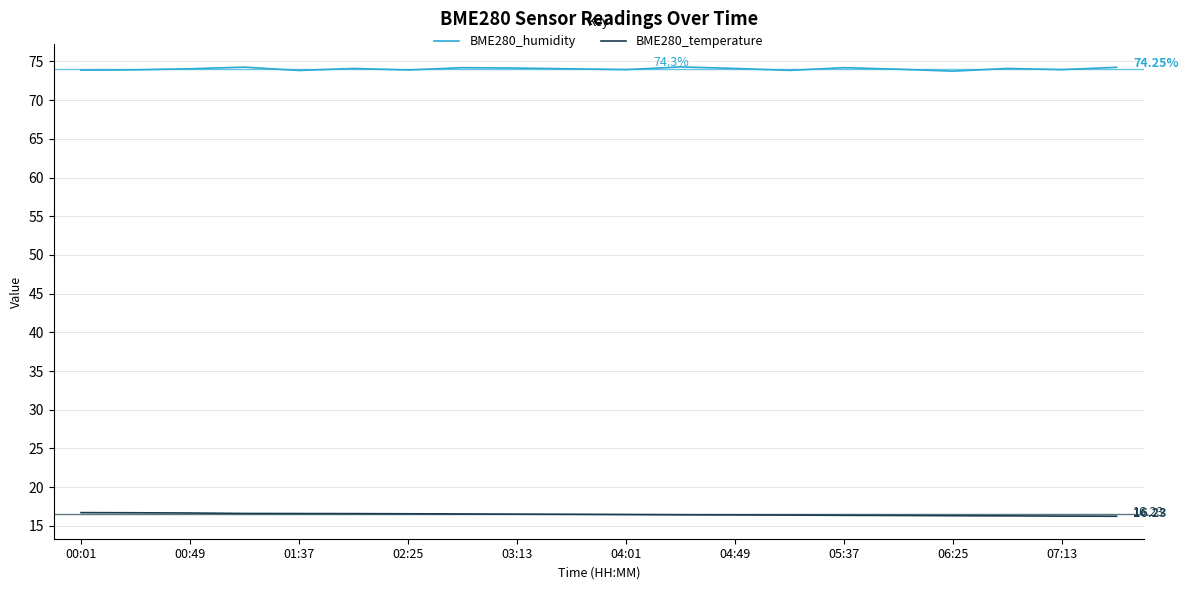

Which series has the largest total across all categories?

BME280_humidity